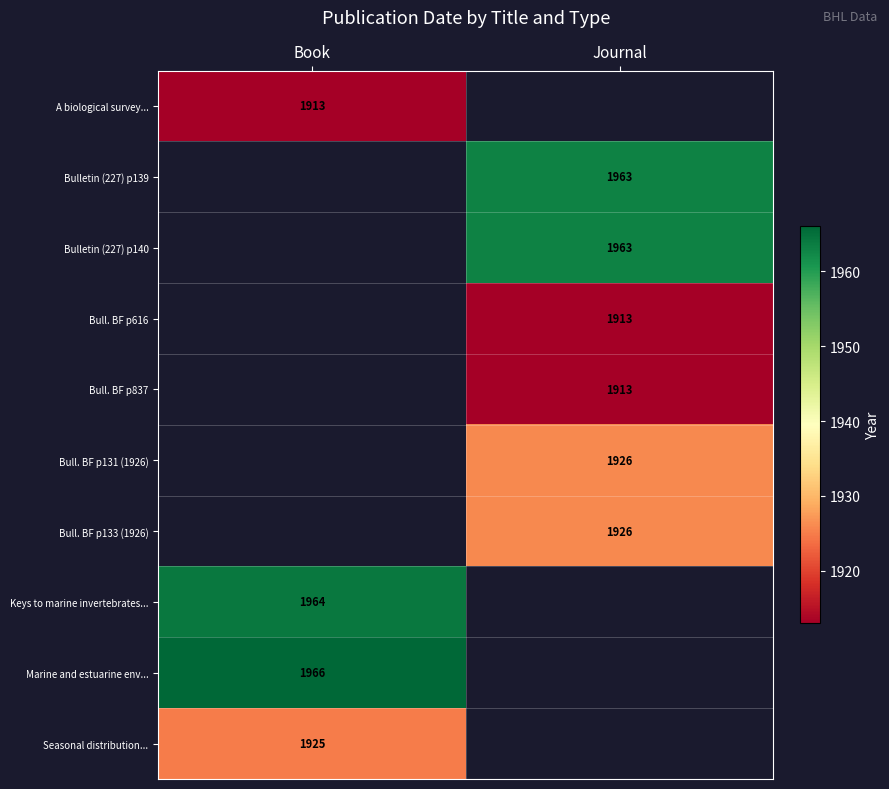

Which has a higher value, Journal or Book?

Book